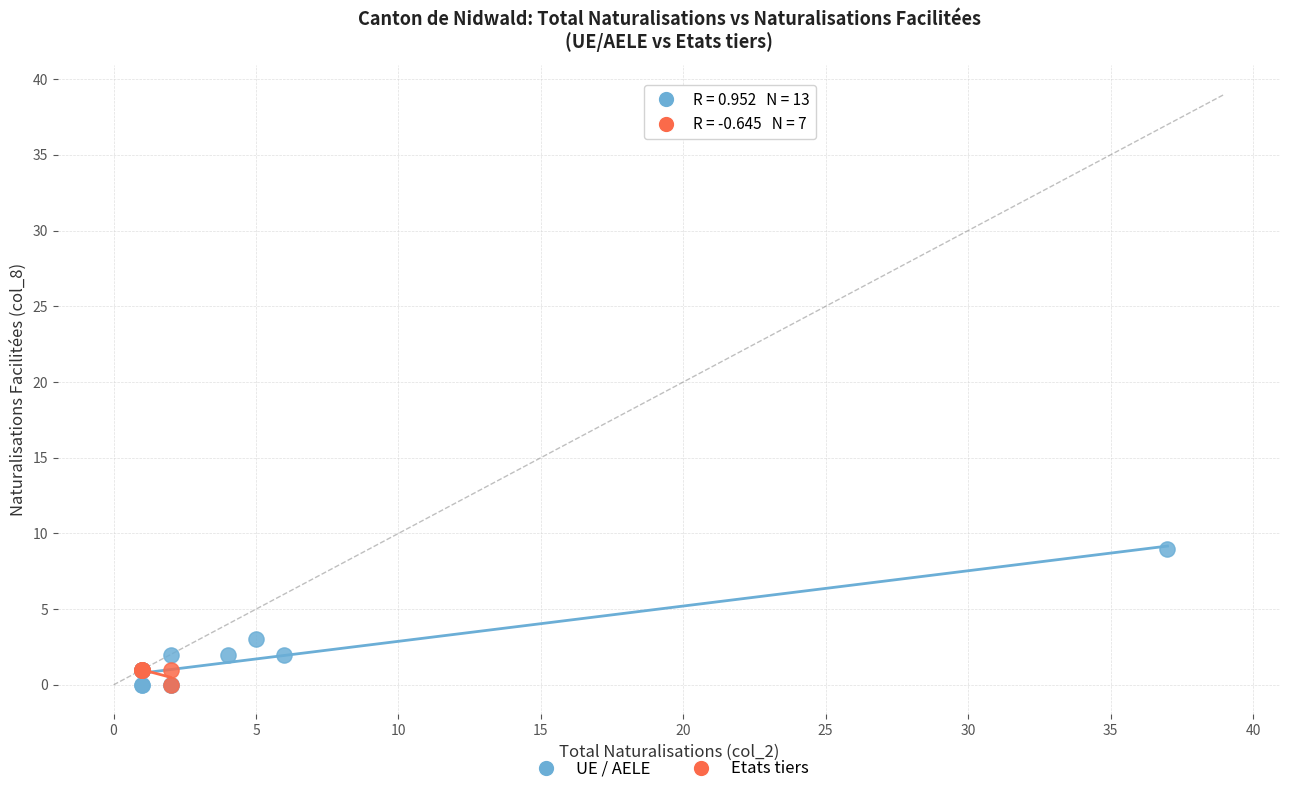

Which series has the largest Y range (max minus min)?

UE / AELE